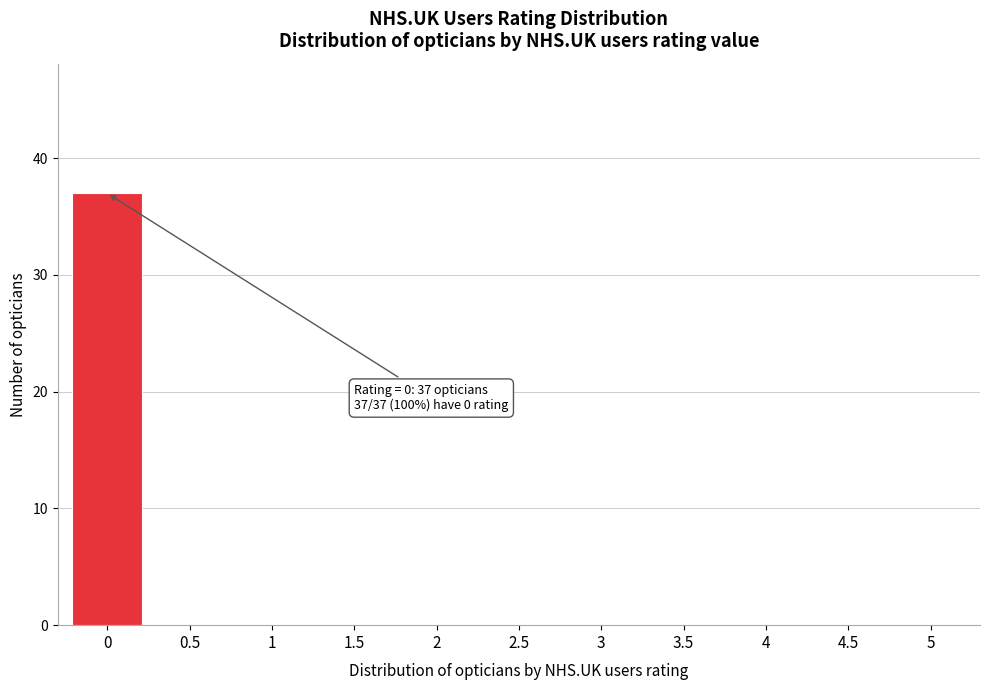

Reading left to right, what are all the values shown in this chart?

0=37	0.5=0	1=0	1.5=0	2=0	2.5=0	3=0	3.5=0	4=0	4.5=0	5=0